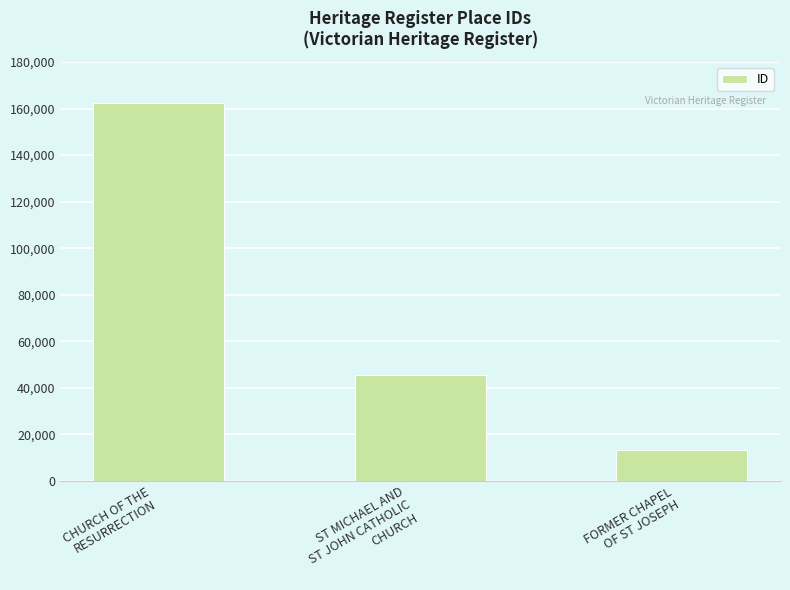

What is the average value?

73607